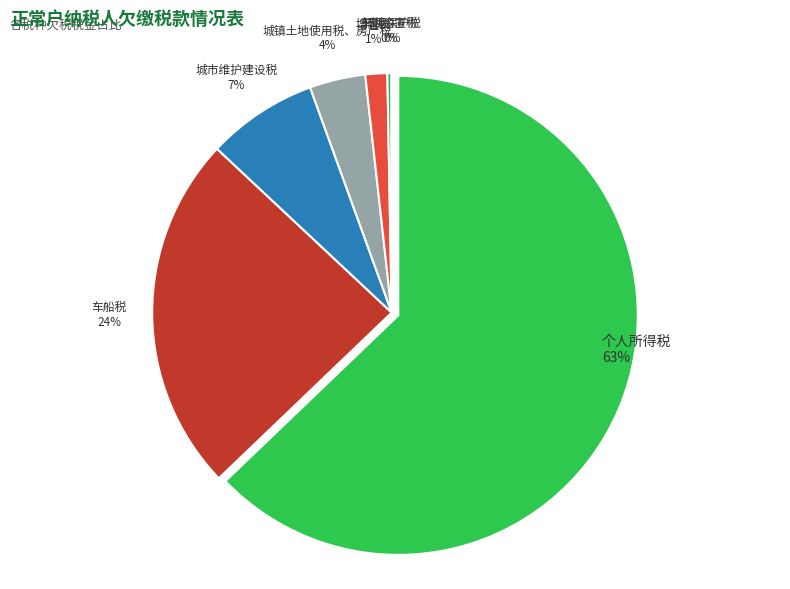

Do 个人所得税 and 城市维护建设税 together represent more than half of the pie?

Yes